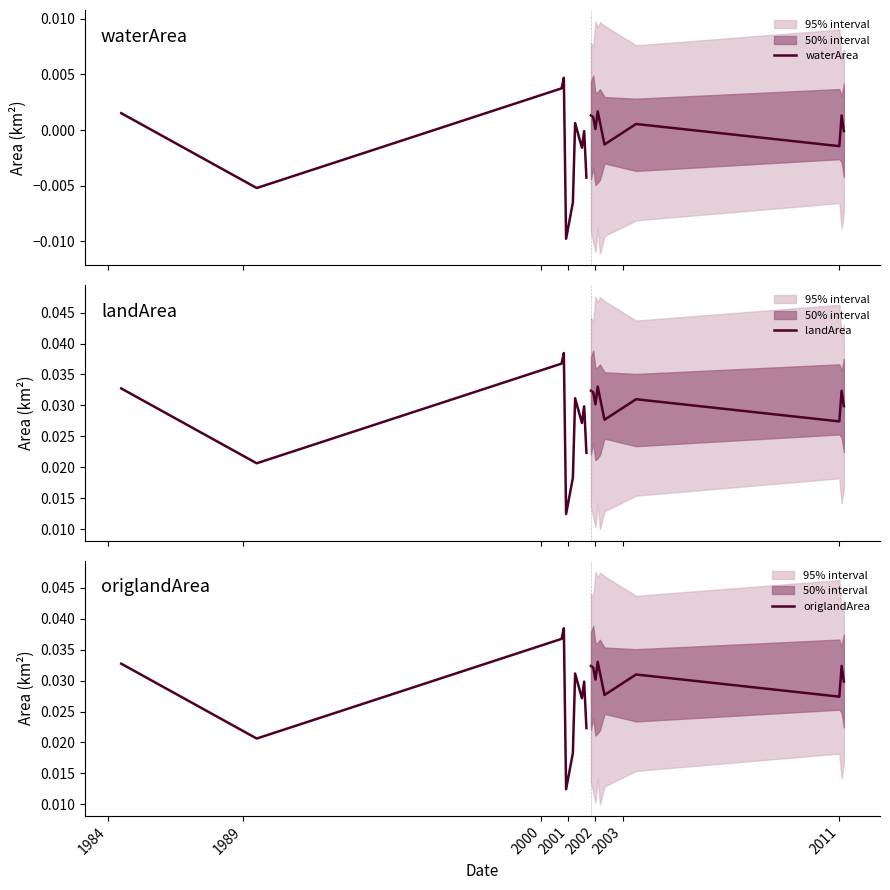

At which category is the sum across all series the highest?

2001